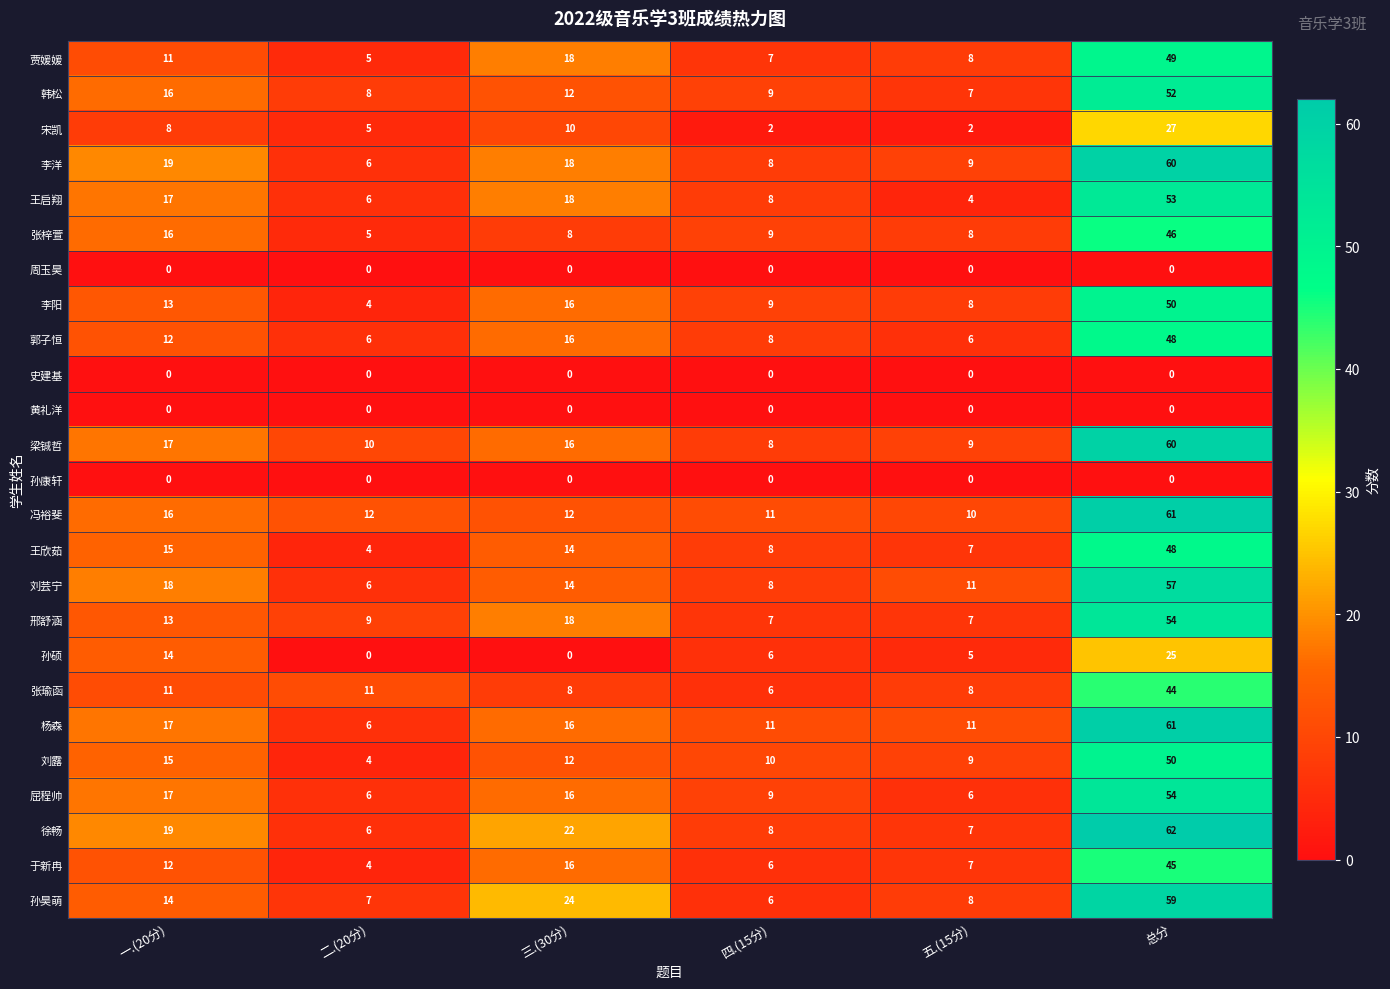

What is the spread (max minus min) of values at 三.(30分)?

24